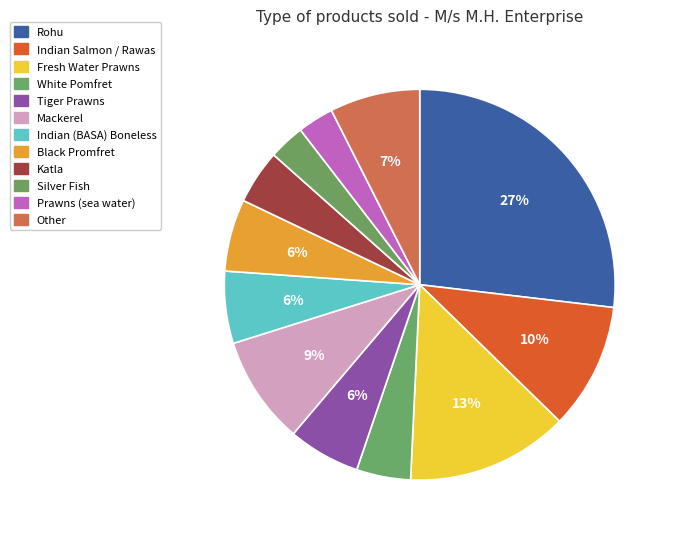

Count the number of slices in the pie.

12